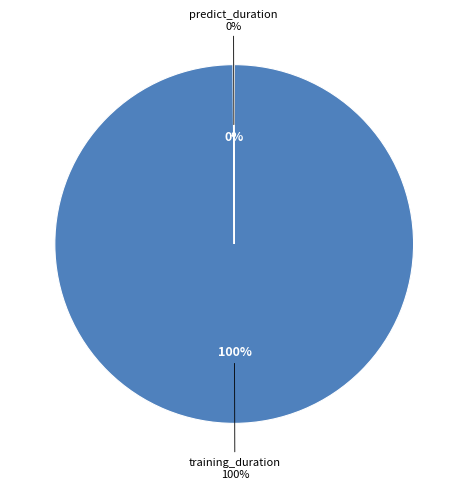

To the nearest percent, what is the average slice percentage?

50%